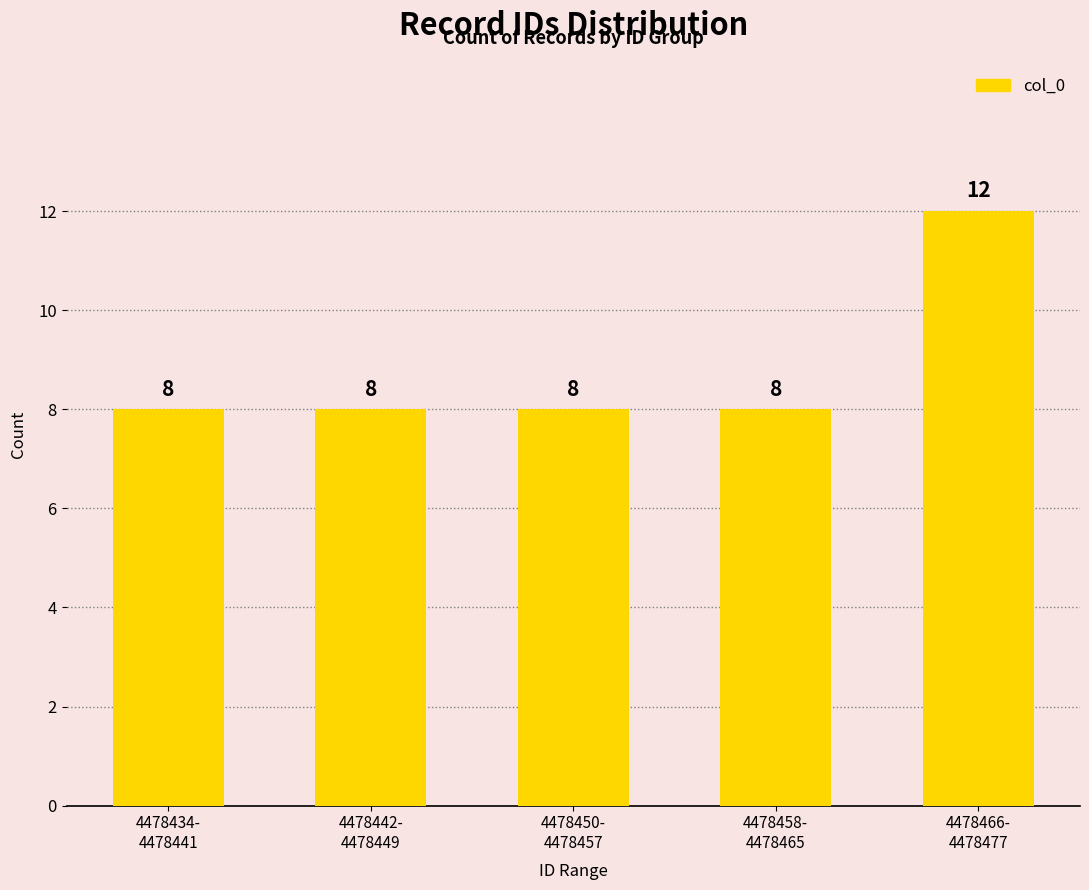

Between 4478450-
4478457 and 4478466-
4478477, which is larger?

4478466-
4478477